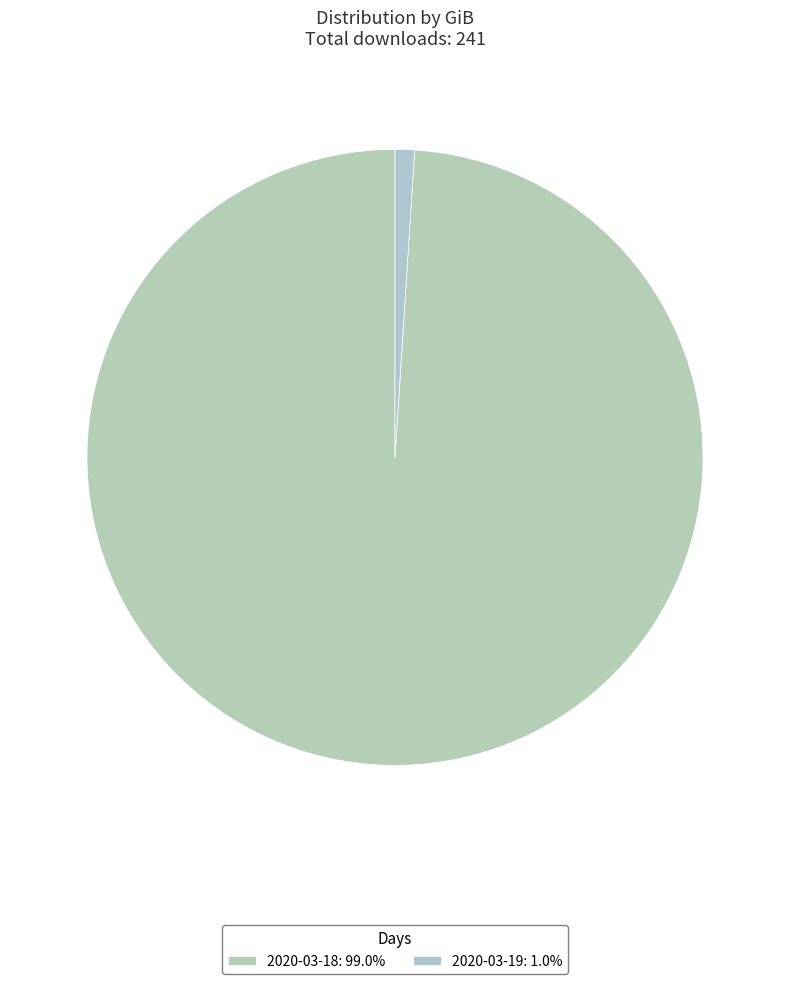

Between 2020-03-18 and 2020-03-19, which is larger?

2020-03-18